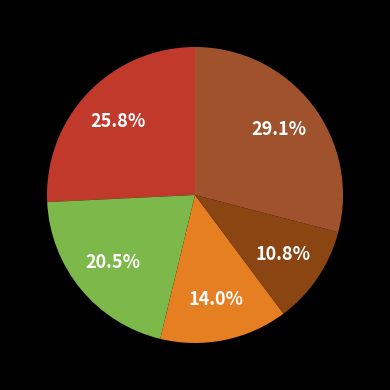

Is there a majority slice in this chart?

No